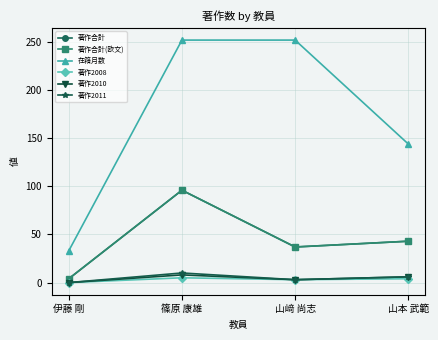

Is this an area chart (filled region under the line)?

No